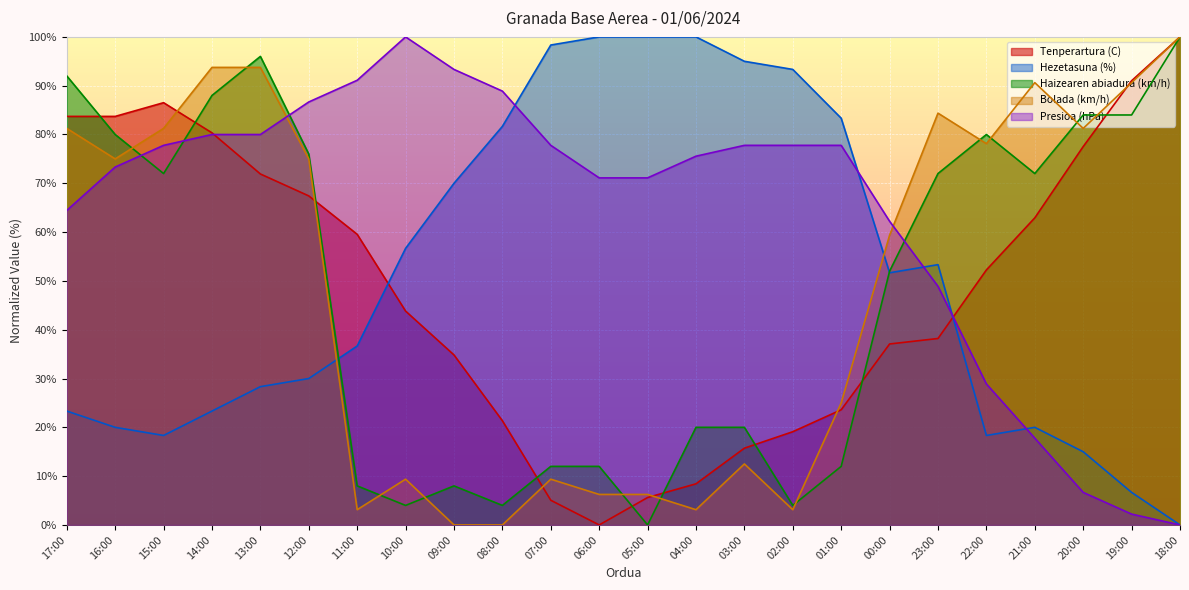

What is the label of the 24th point from the right?

17:00